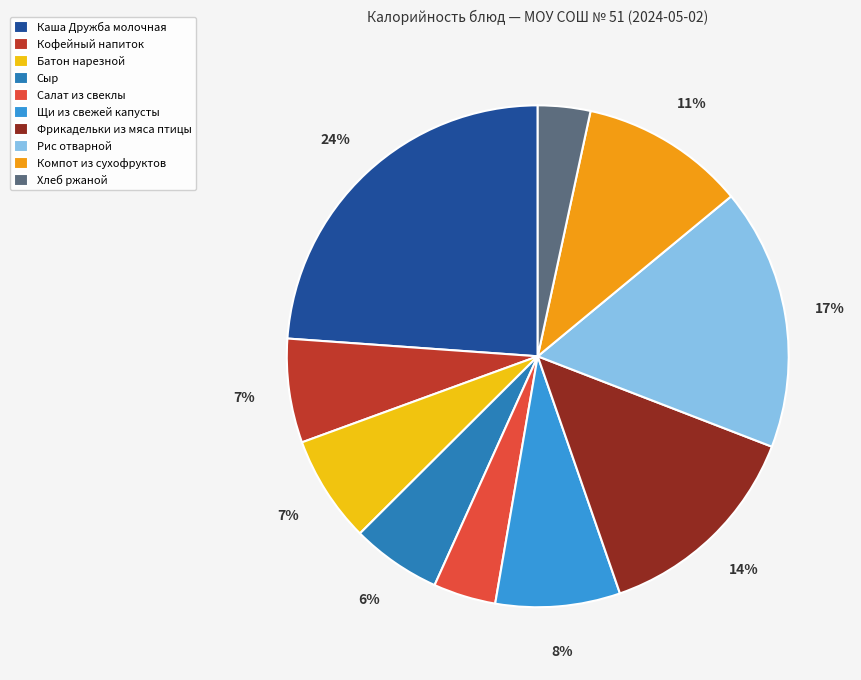

True or false: Кофейный напиток accounts for 7% of the total.

True